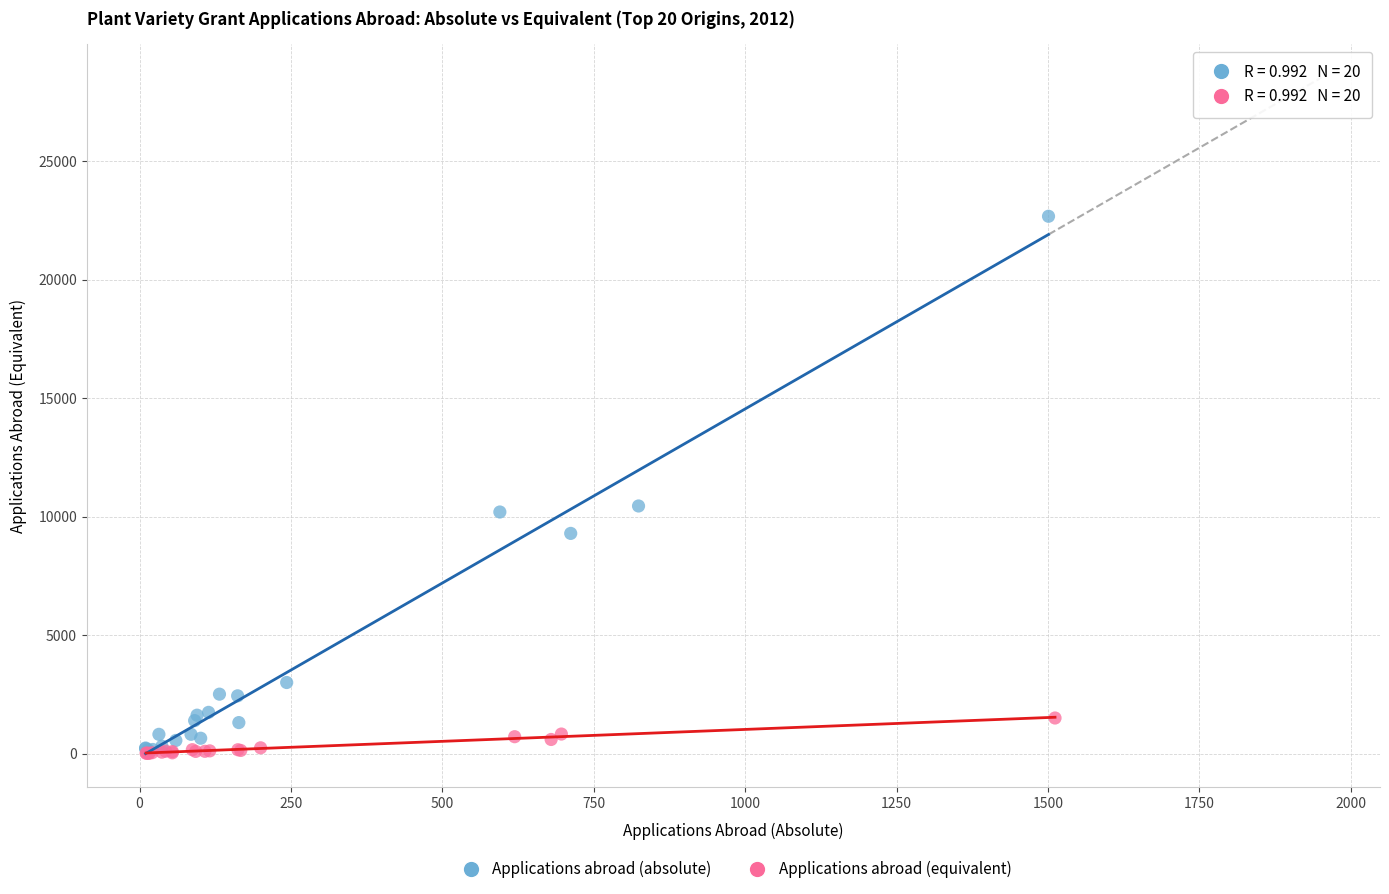

Which series contains the highest Y value?

Applications abroad (absolute)